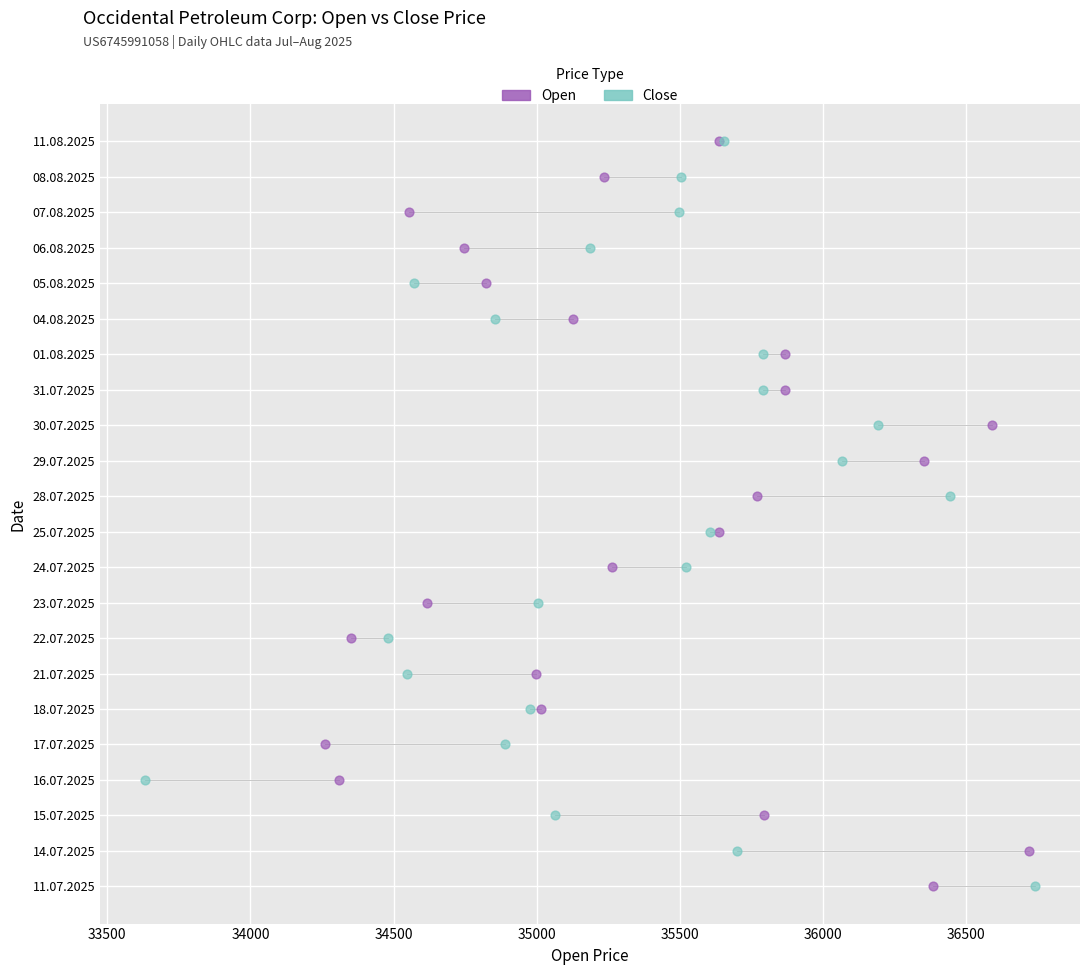

What are all the series names shown in the legend?

Open, Close